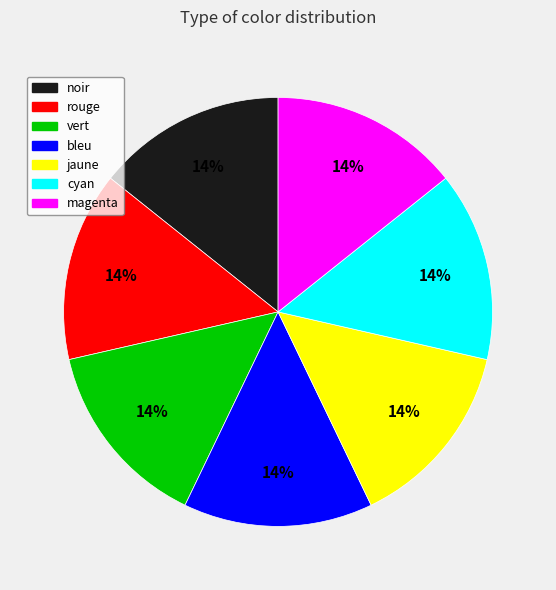

Approximately how many times larger is the value at magenta compared to jaune?

1.0